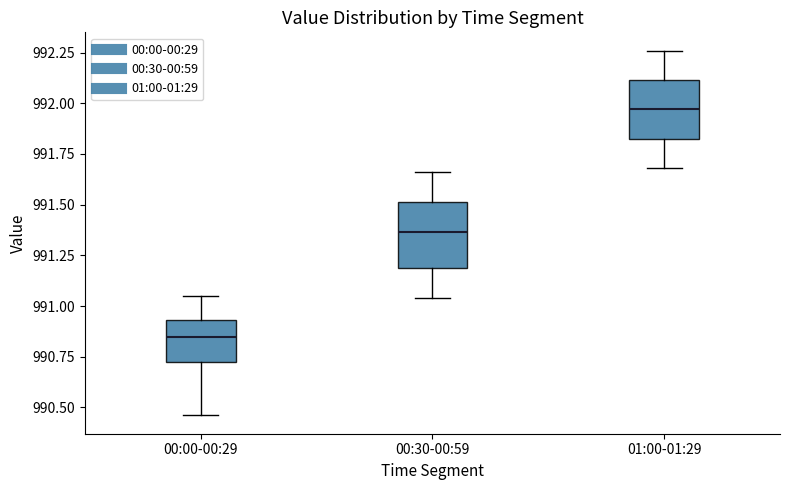

Where is the upper edge of the box for 01:00-01:29 on the y-axis? The values are not printed on the chart, so give them approximately, as read against the axis.

992.10